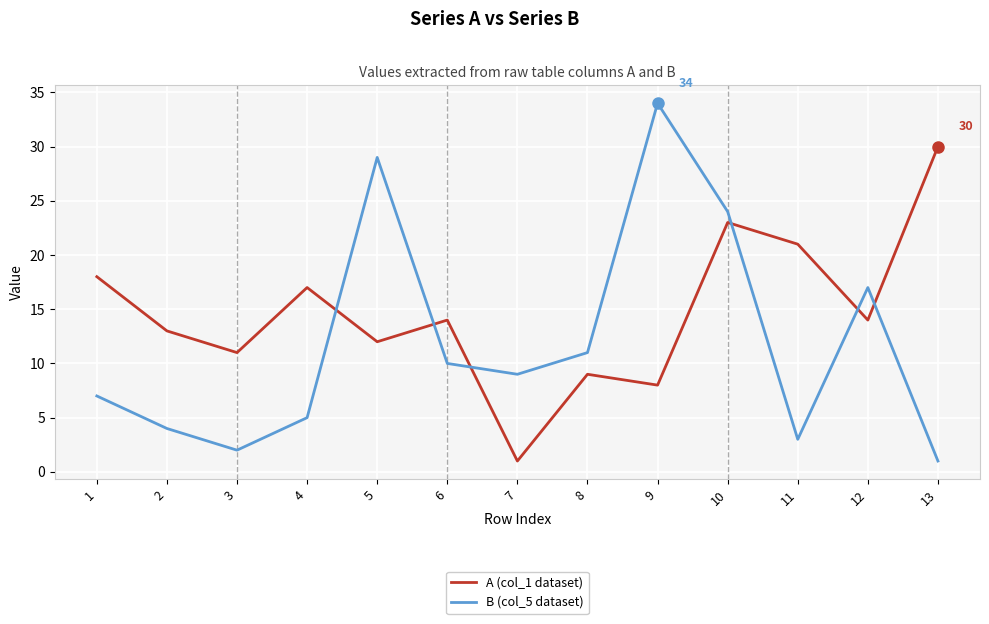

Where do A (col_1 dataset) and B (col_5 dataset) first cross each other?

4 and 5